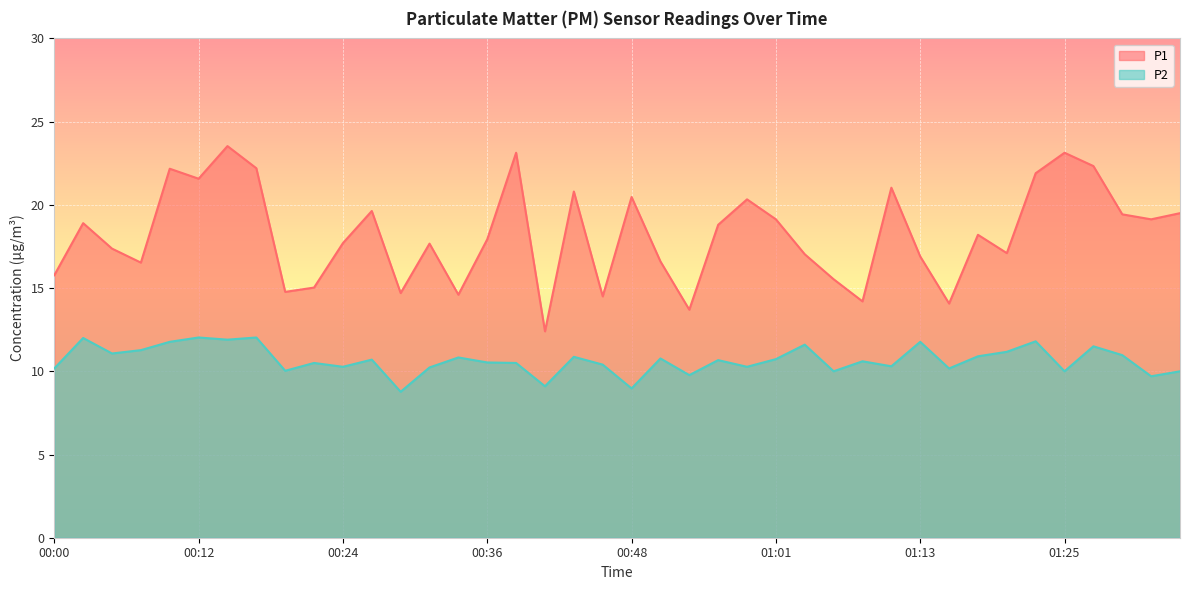

Where is the first local maximum for P1?

00:02